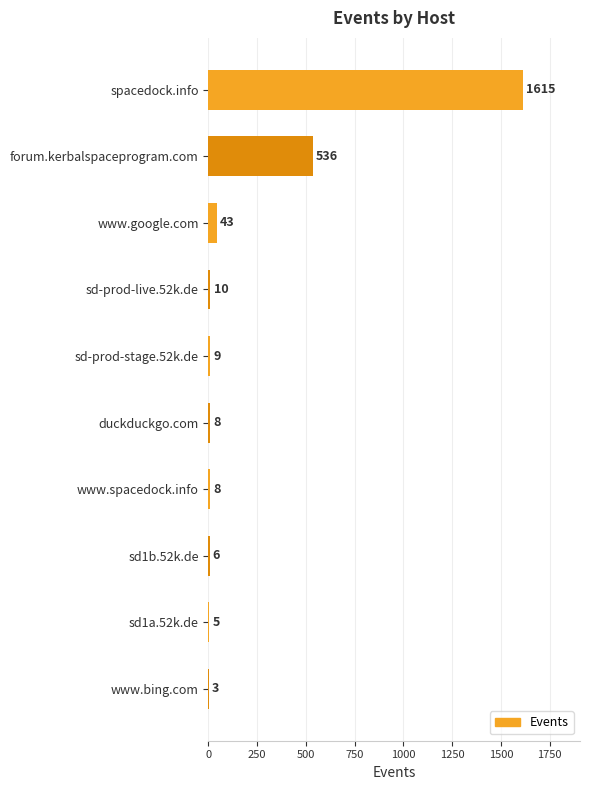

What is the ratio of the value at sd-prod-stage.52k.de to the value at sd1a.52k.de?

1.8